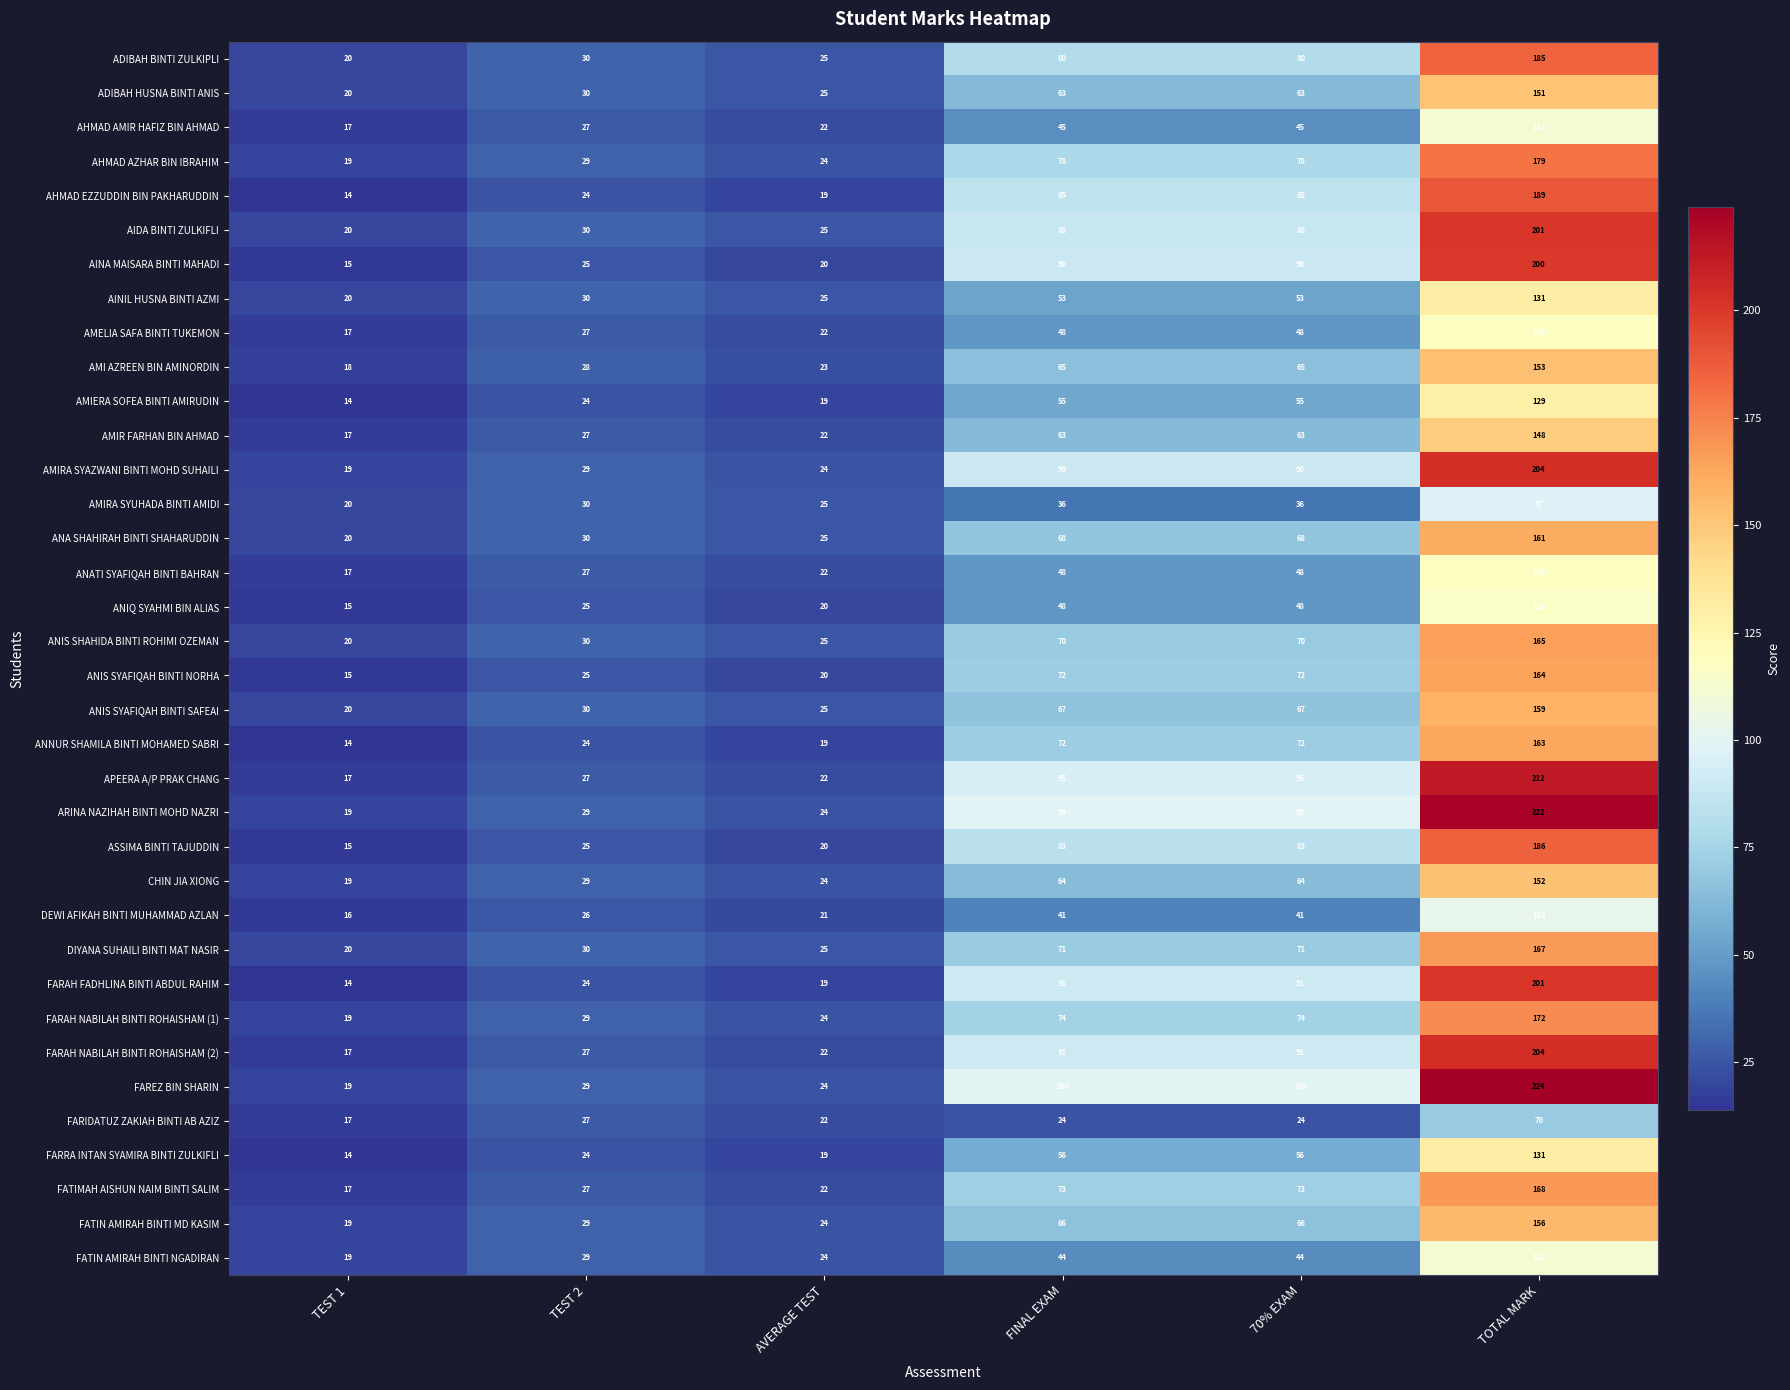

What is the sum of the AINA MAISARA BINTI MAHADI values at TEST 1 and FINAL EXAM?

105